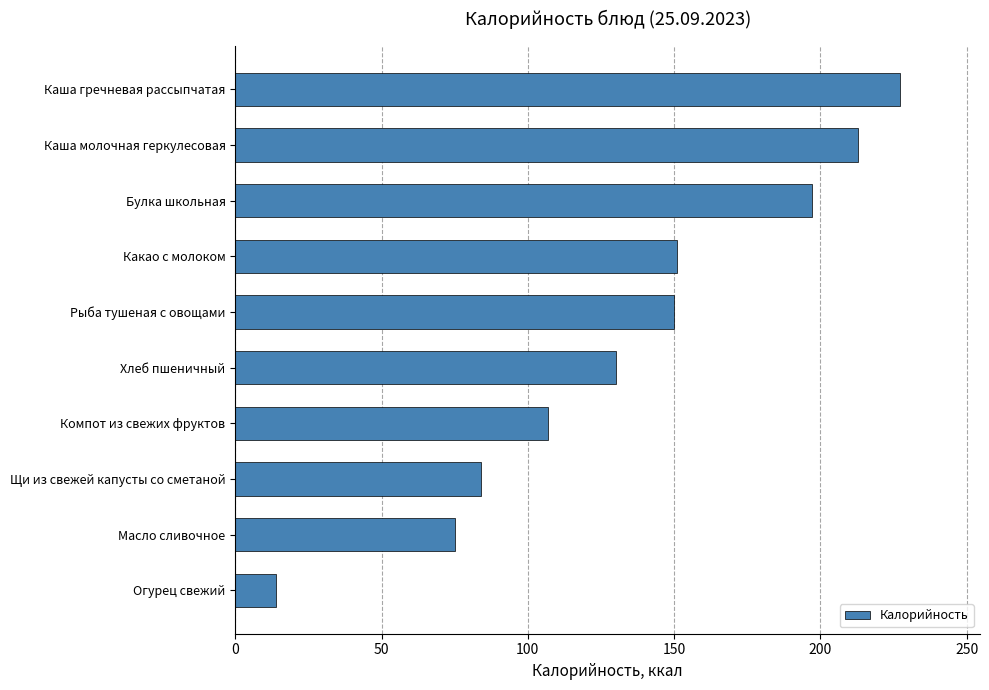

What is the difference between the maximum and minimum values?

213.3